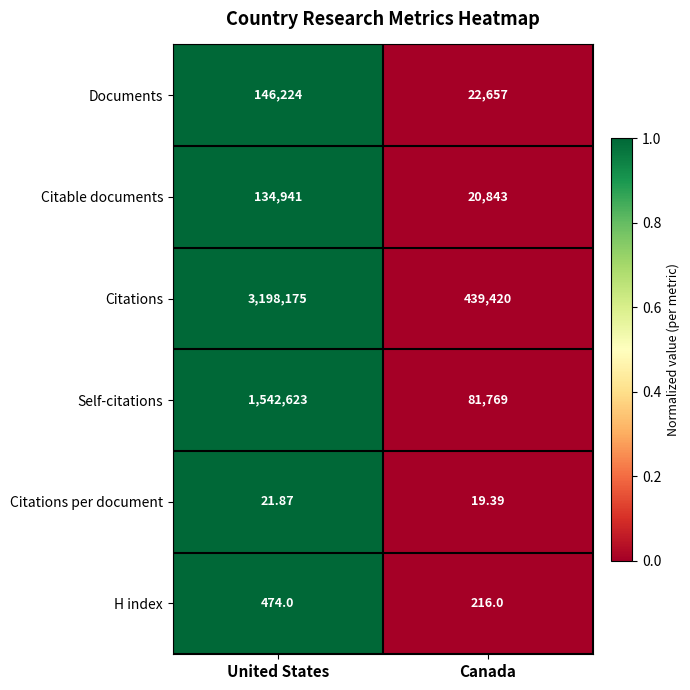

List the series in order of their peak value, lowest first.

Citations per document, H index, Citable documents, Documents, Self-citations, Citations